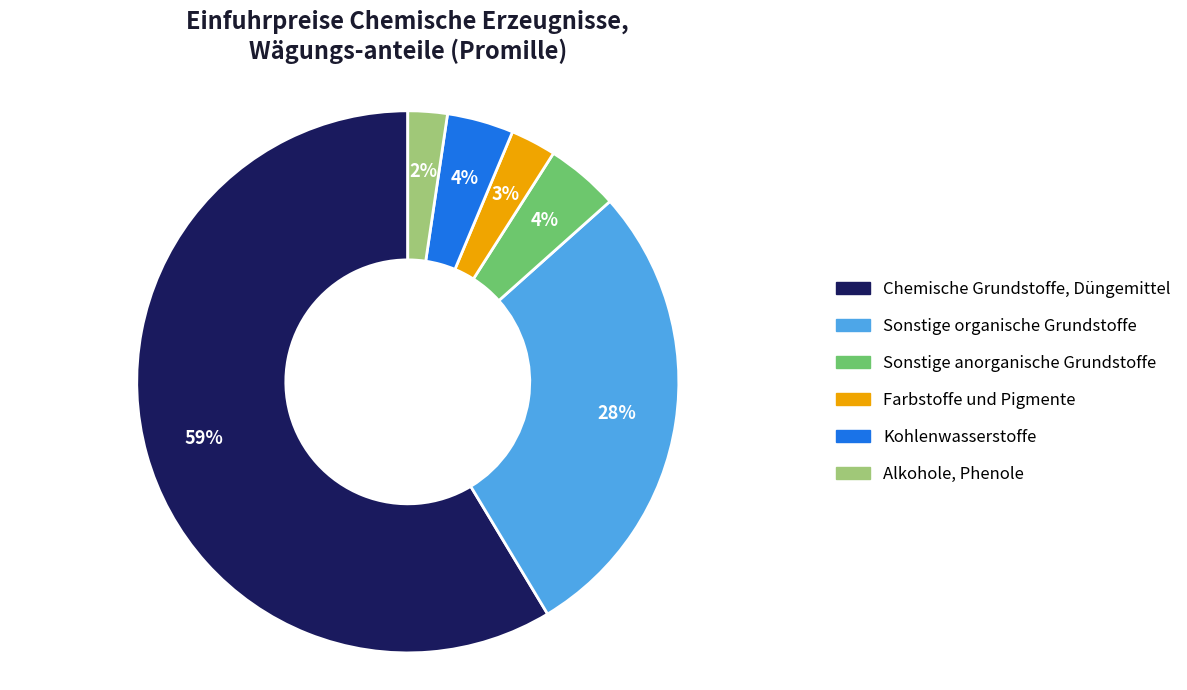

To the nearest percent, what is the combined percentage of Sonstige anorganische Grundstoffe and Farbstoffe und Pigmente?

7%